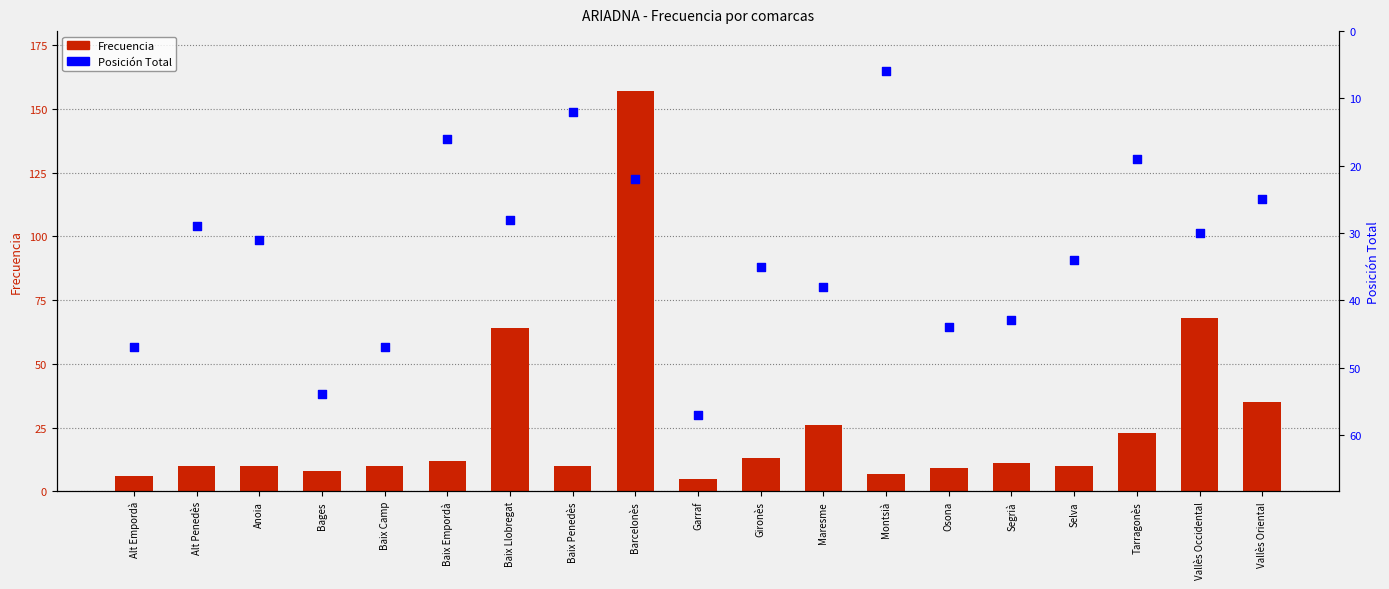

Which series has the largest total across all categories?

Posición Total